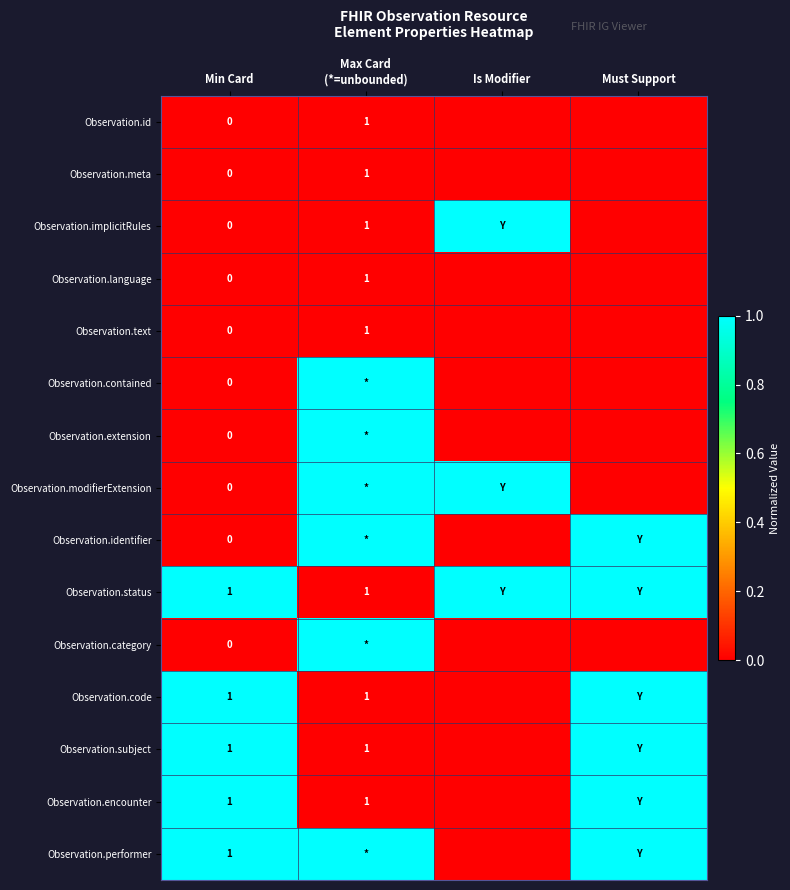

What is the difference between the highest and lowest values at Is Modifier?

1